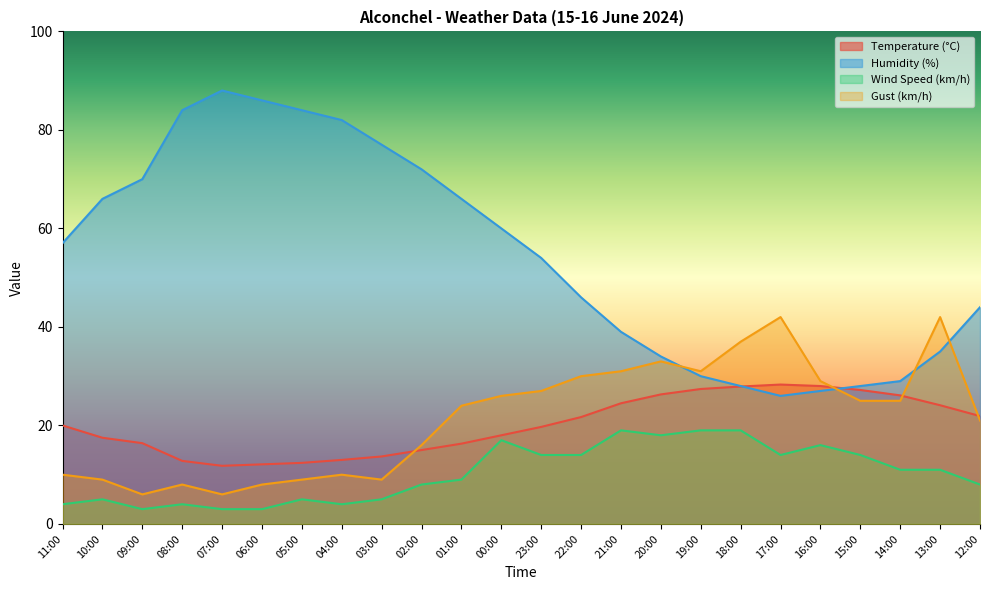

Reading right to left, list all the values displayed in this chart.

Temperature (°C): 21.9	24.1	26.1	27.2	28.0	28.3	27.9	27.4	26.3	24.5	21.7	19.7	18.0	16.3	15.0	13.7	13.0	12.4	12.1	11.8	12.8	16.4	17.5	20.0
Humidity (%): 44.0	35.0	29.0	28.0	27.0	26.0	28.0	30.0	34.0	39.0	46.0	54.0	60.0	66.0	72.0	77.0	82.0	84.0	86.0	88.0	84.0	70.0	66.0	57.0
Wind Speed (km/h): 8.0	11.0	11.0	14.0	16.0	14.0	19.0	19.0	18.0	19.0	14.0	14.0	17.0	9.0	8.0	5.0	4.0	5.0	3.0	3.0	4.0	3.0	5.0	4.0
Gust (km/h): 21.0	42.0	25.0	25.0	29.0	42.0	37.0	31.0	33.0	31.0	30.0	27.0	26.0	24.0	16.0	9.0	10.0	9.0	8.0	6.0	8.0	6.0	9.0	10.0